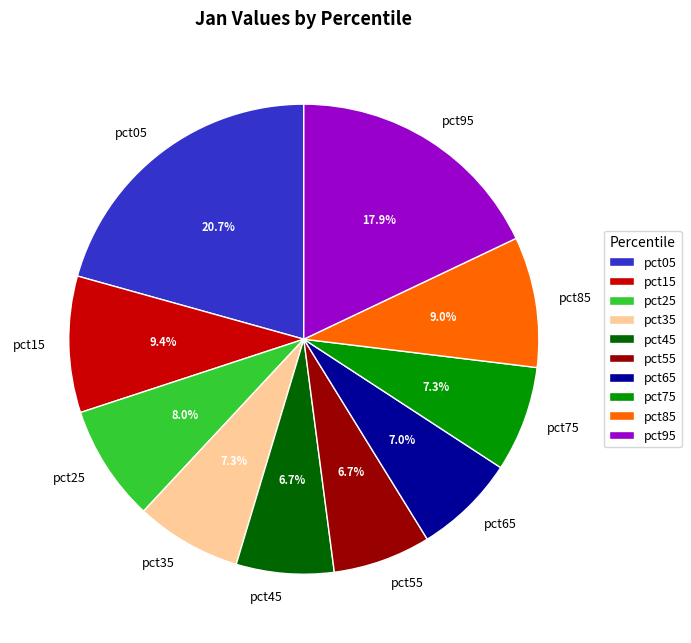

Does pct05 represent more than half of the total?

No